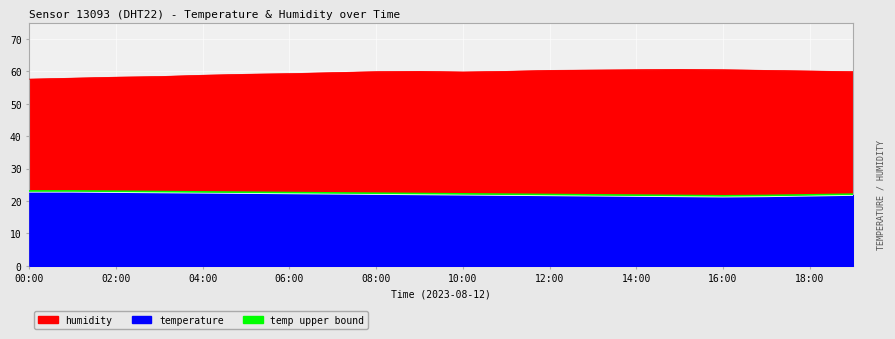

The chart shows a value of 22.2 at 10:00. True or false?

True